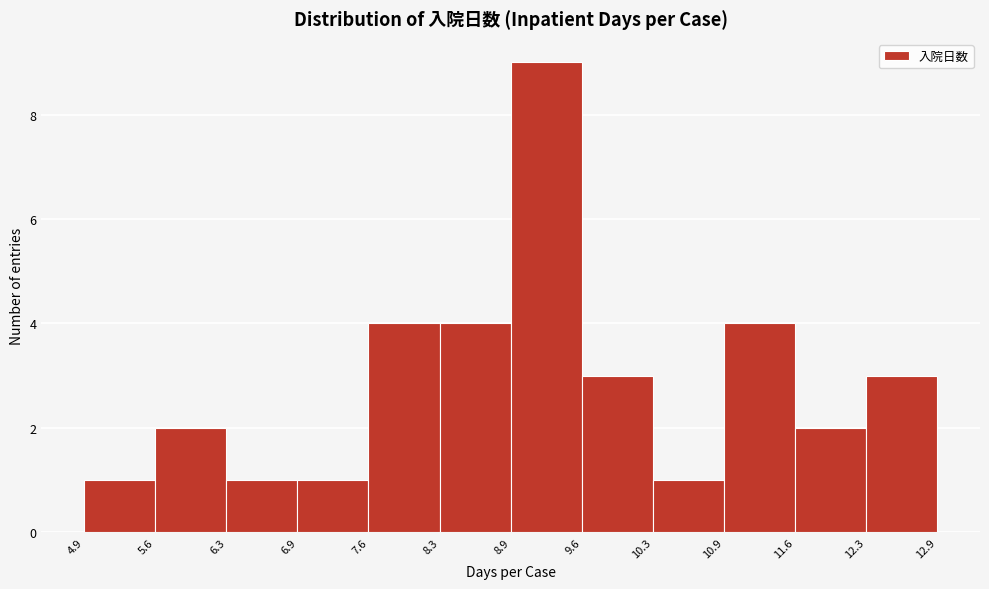

Reading left to right, transcribe this chart: for each bar, give the range it covers on the x-axis and its height. The values are not printed on the chart, so give them approximately, as read against the axis.

4.9 to 5.6: 1
5.6 to 6.3: 2
6.3 to 6.9: 1
6.9 to 7.6: 1
7.6 to 8.3: 4
8.3 to 8.9: 4
8.9 to 9.6: 9
9.6 to 10.3: 3
10.3 to 10.9: 1
10.9 to 11.6: 4
11.6 to 12.3: 2
12.3 to 12.9: 3